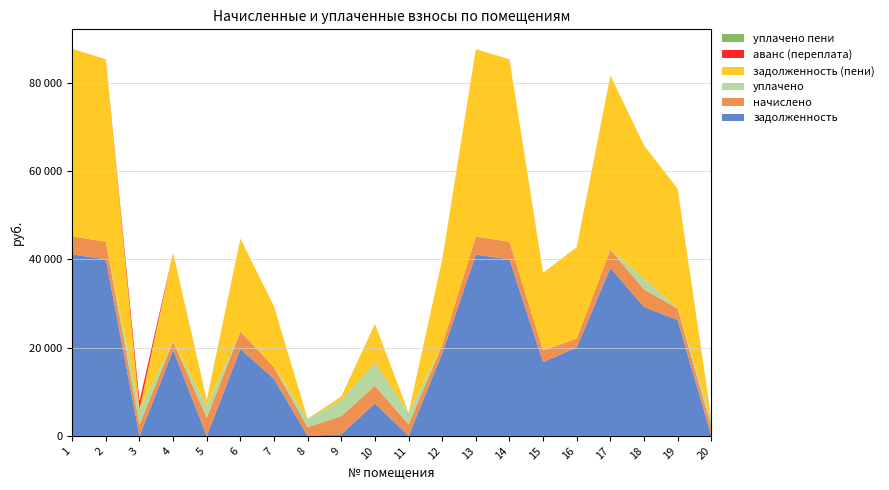

In аванс (переплата), how many points are higher than both neighbors (excluding endpoints)?

2